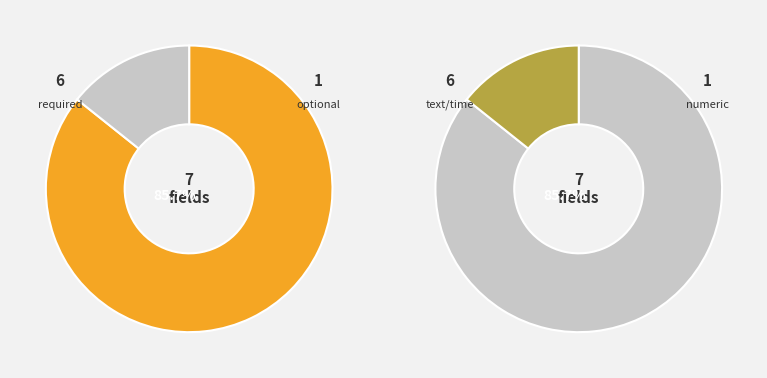

Is it true that provider is 16% of the pie?

False